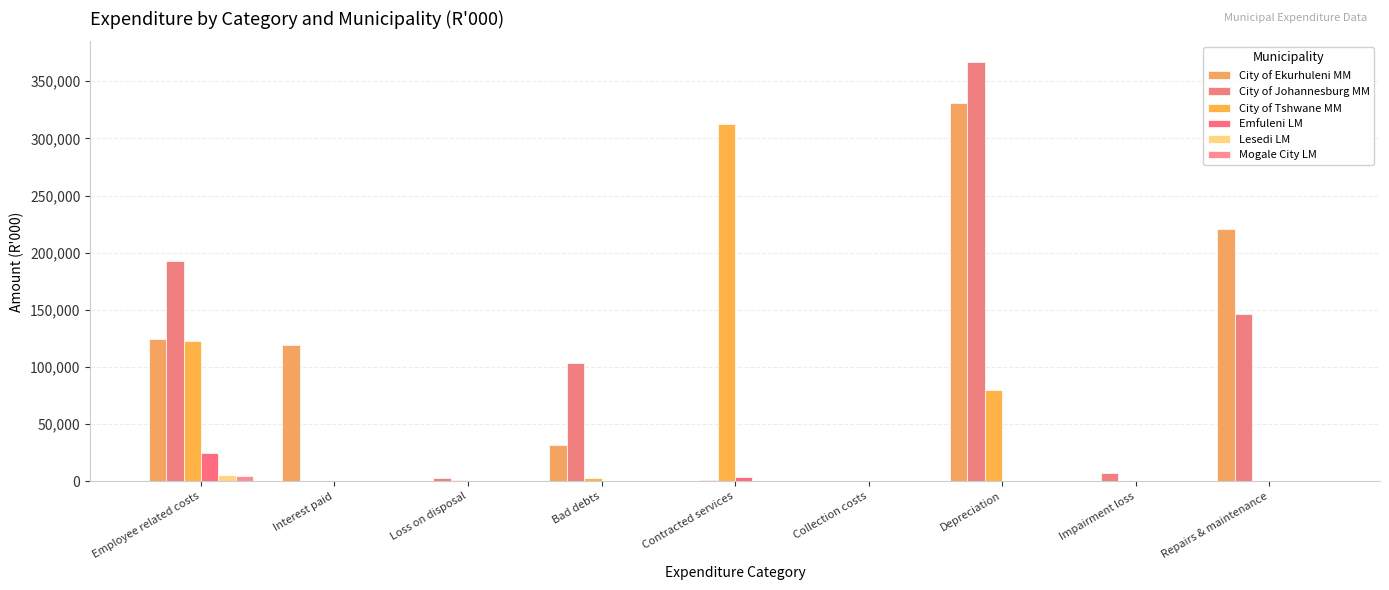

At which label is City of Ekurhuleni MM closest to 165590?

Employee related costs